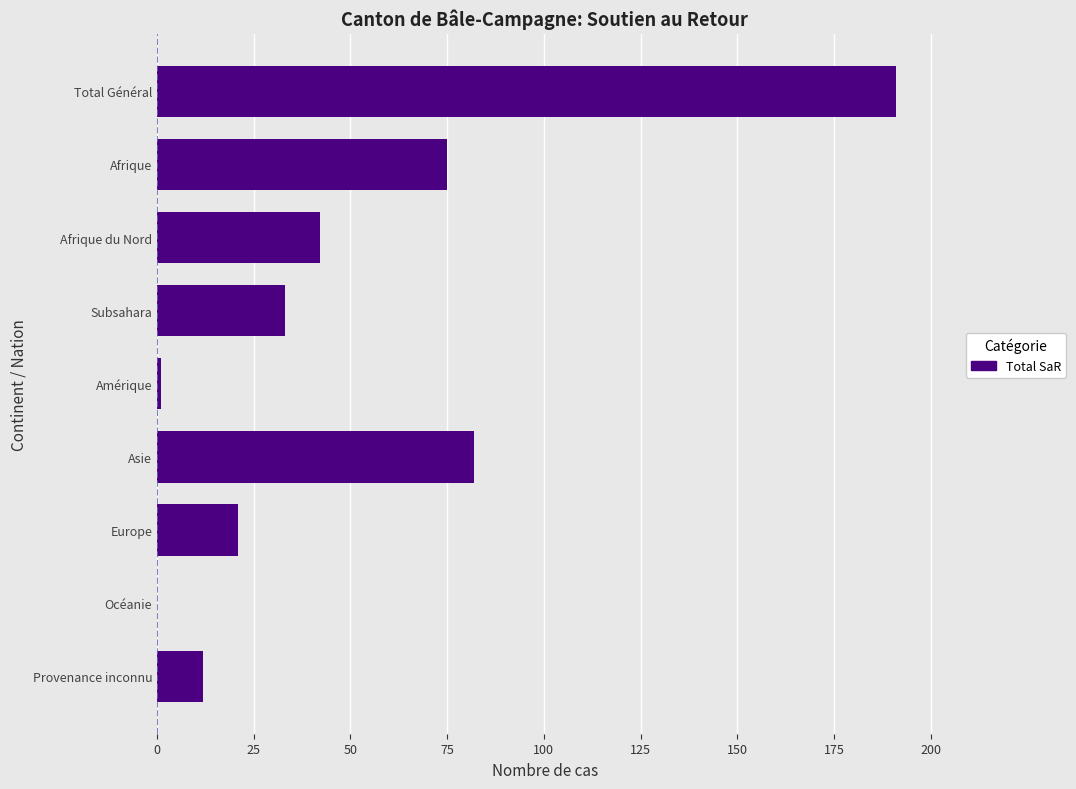

The chart shows a value of 44 at Asie. True or false?

False